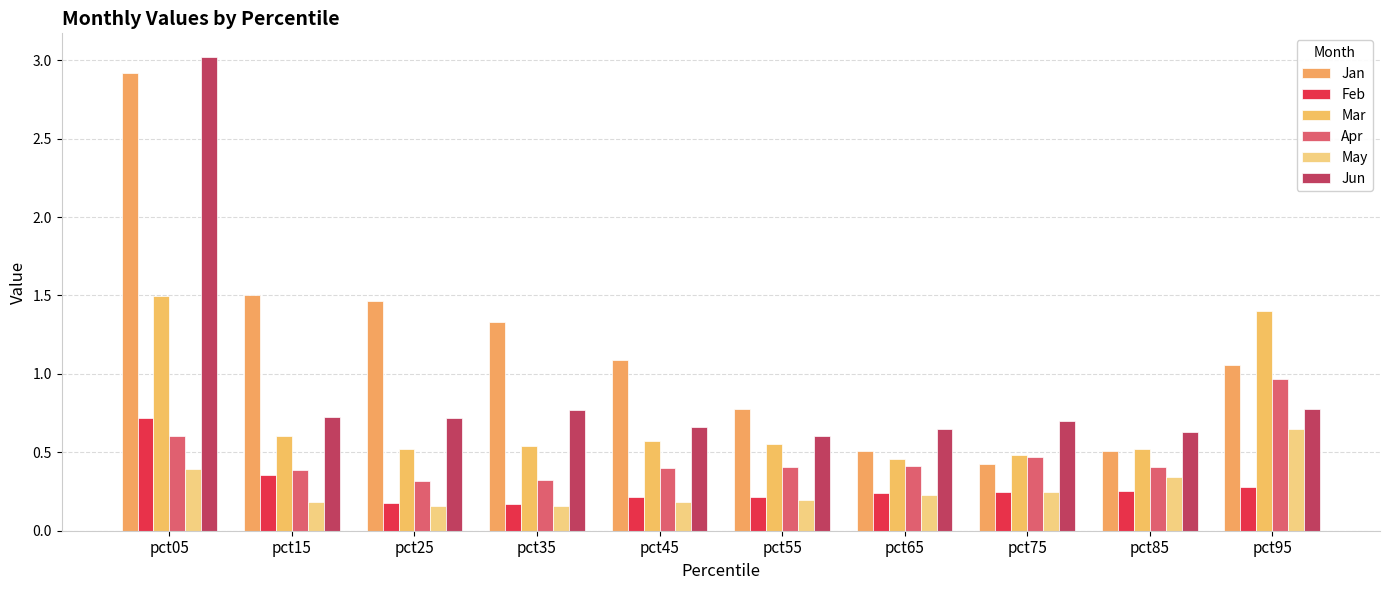

Between pct05 and pct85, which is larger?

pct05